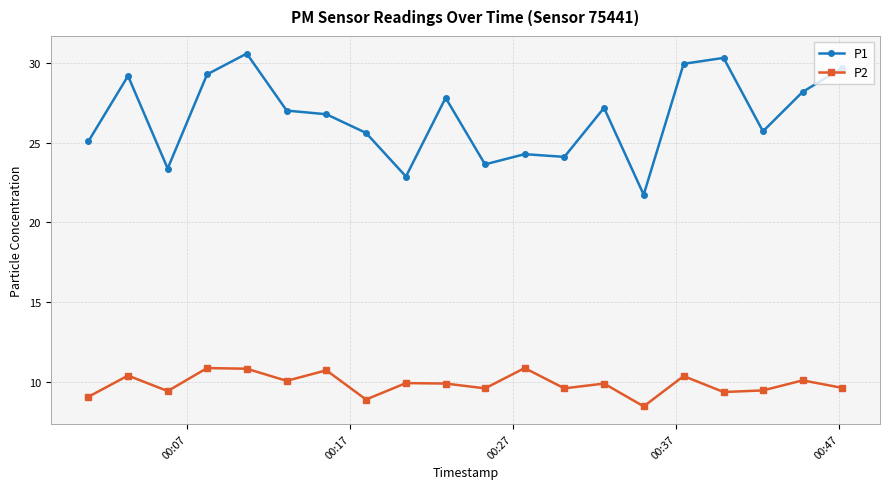

Rank the series by their average value, from highest to lowest.

P1, P2